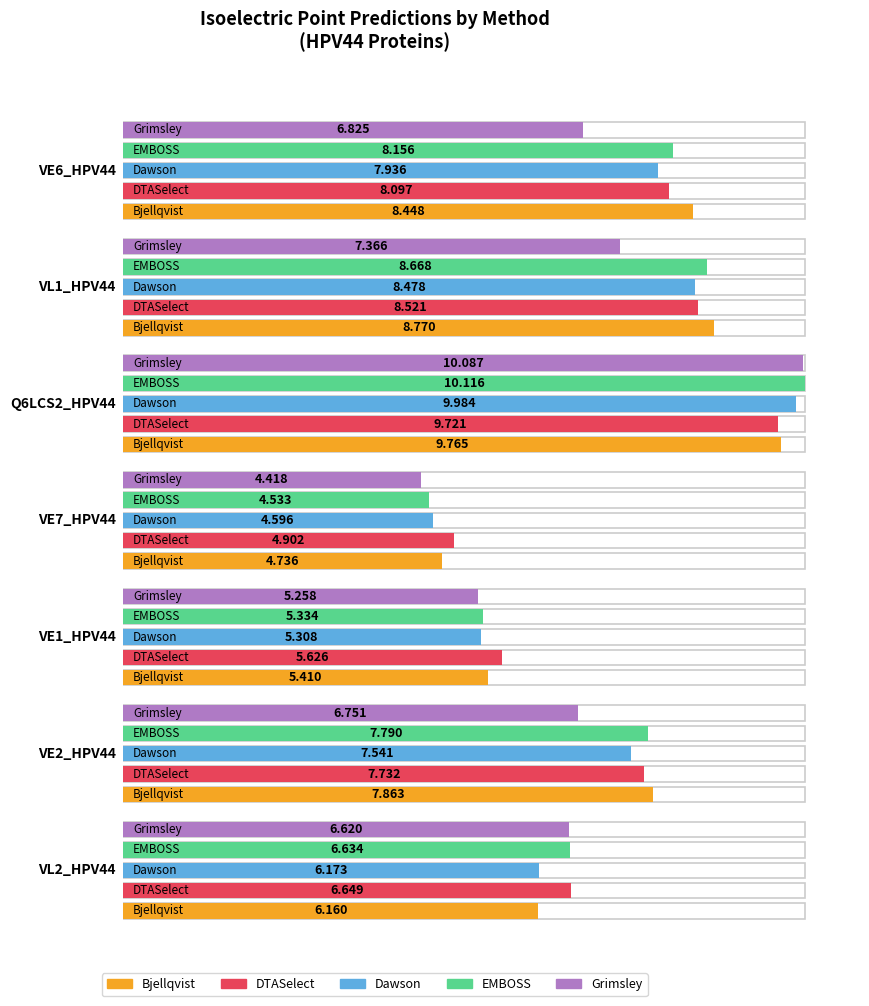

What is the label of the 4th bar from the left?

VE7_HPV44